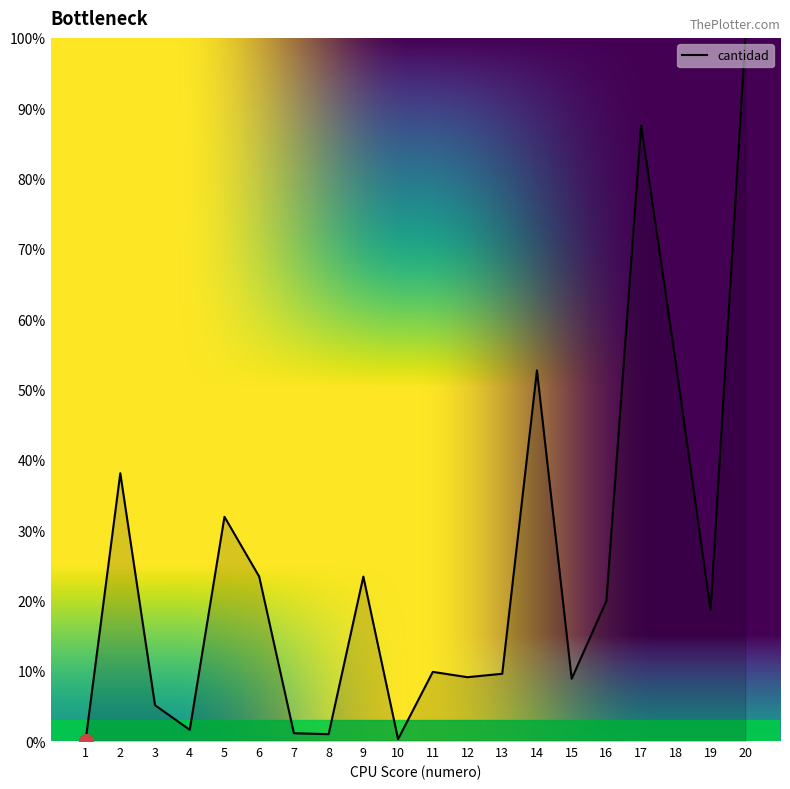

Count the number of values greater than 18.

10